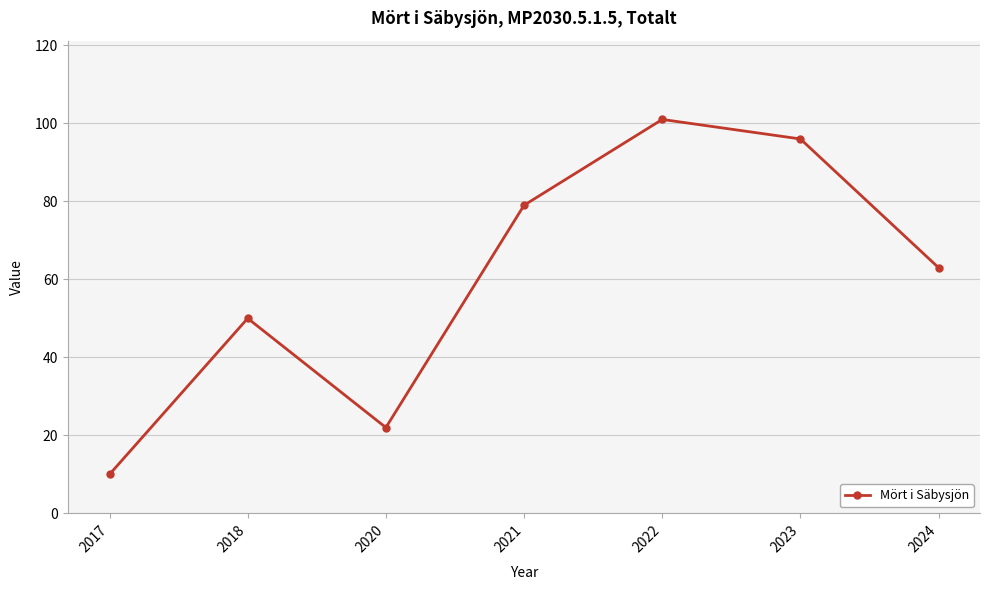

How many lines are shown in the chart?

1